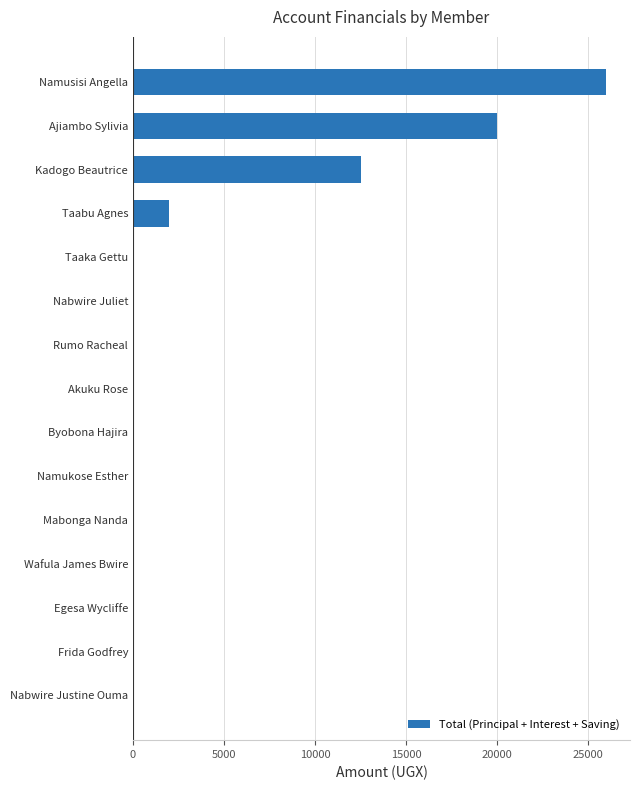

Reading bottom to top, list all the values displayed in this chart.

Nabwire Justine Ouma=0	Frida Godfrey=0	Egesa Wycliffe=0	Wafula James Bwire=0	Mabonga Nanda=0	Namukose Esther=0	Byobona Hajira=0	Akuku Rose=0	Rumo Racheal=0	Nabwire Juliet=0	Taaka Gettu=0	Taabu Agnes=2000	Kadogo Beautrice=12500	Ajiambo Sylivia=20000	Namusisi Angella=26000